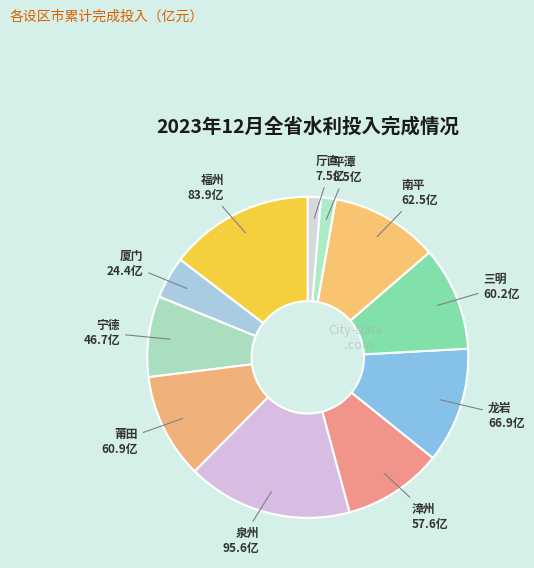

What is the largest slice in the pie chart?

泉州